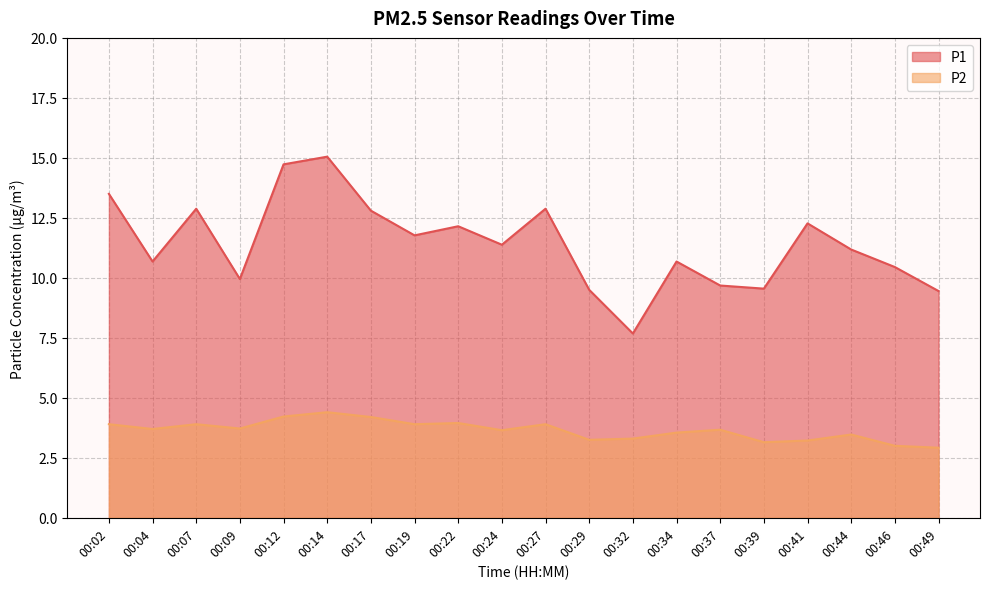

Does the chart have visible grid lines?

Yes